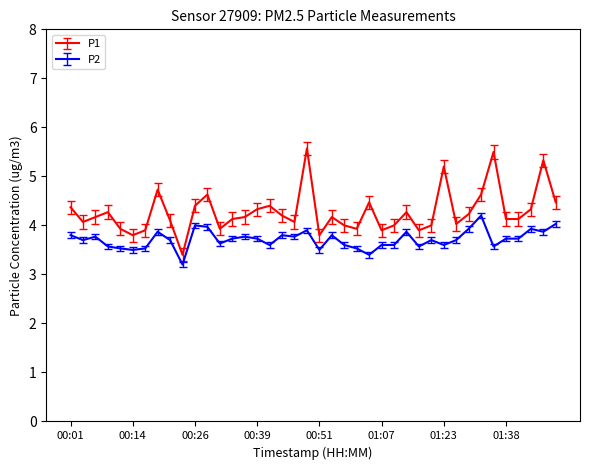

True or false: P1 and P2 intersect in this chart.

False